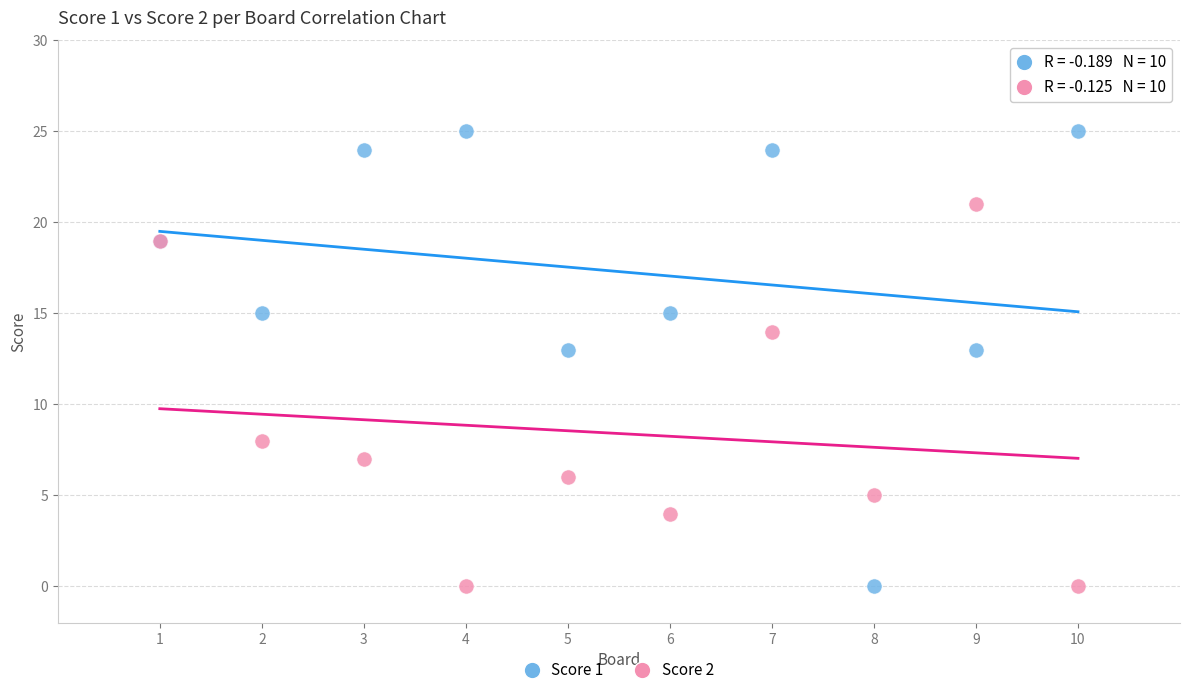

Which series has the widest spread of Y values?

Score 1